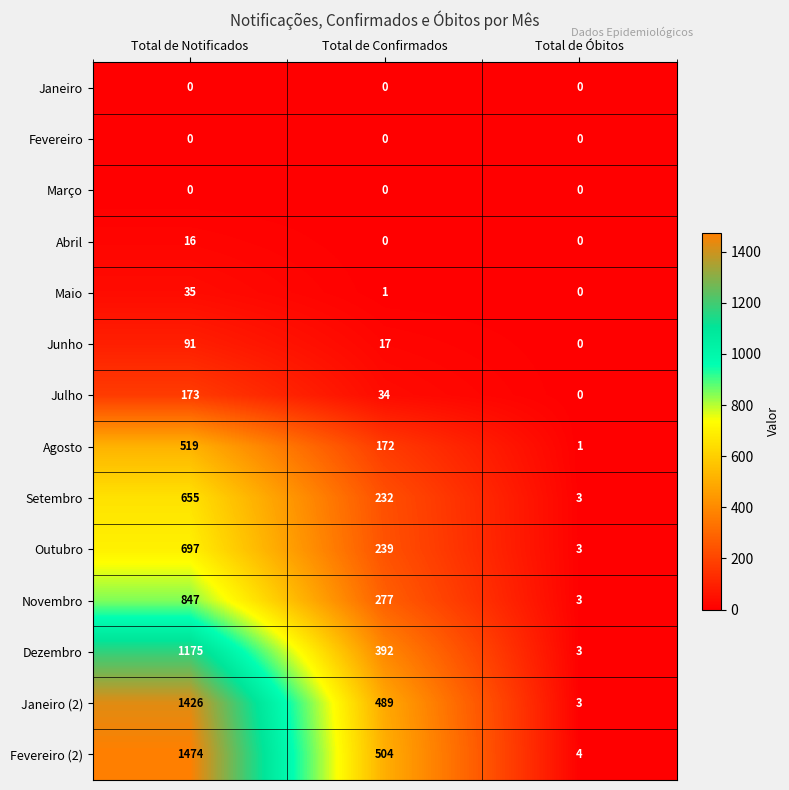

At how many categories does at least one series exceed 948?

1